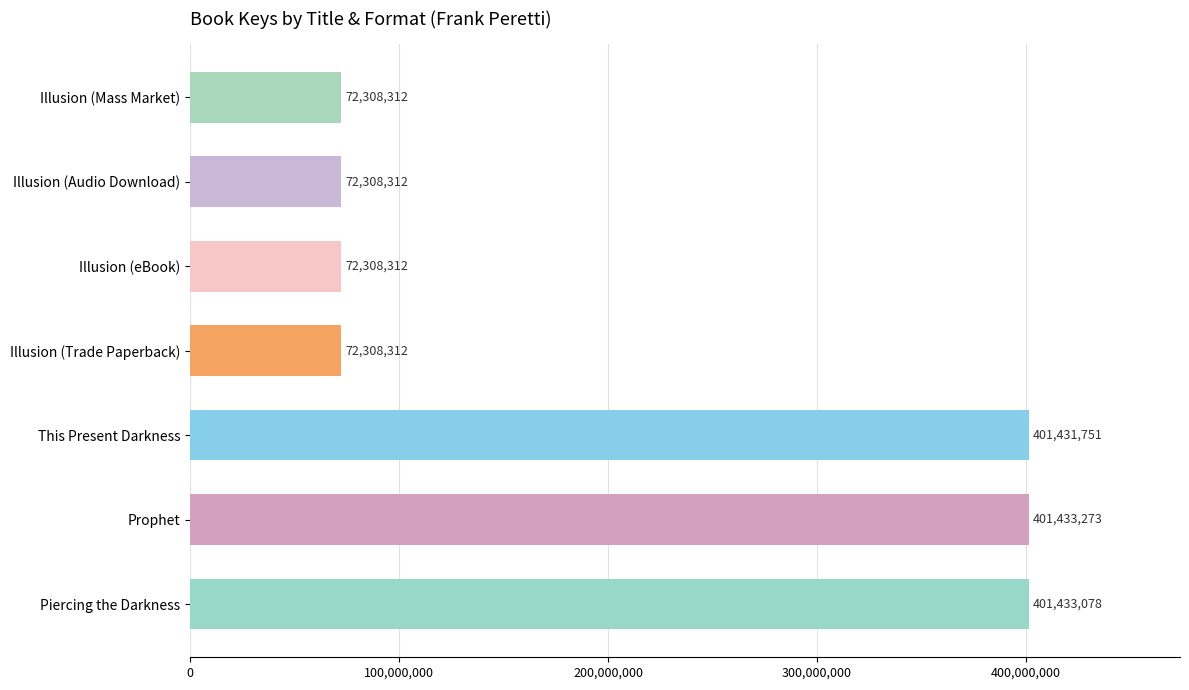

How many data points are above 72308312?

3